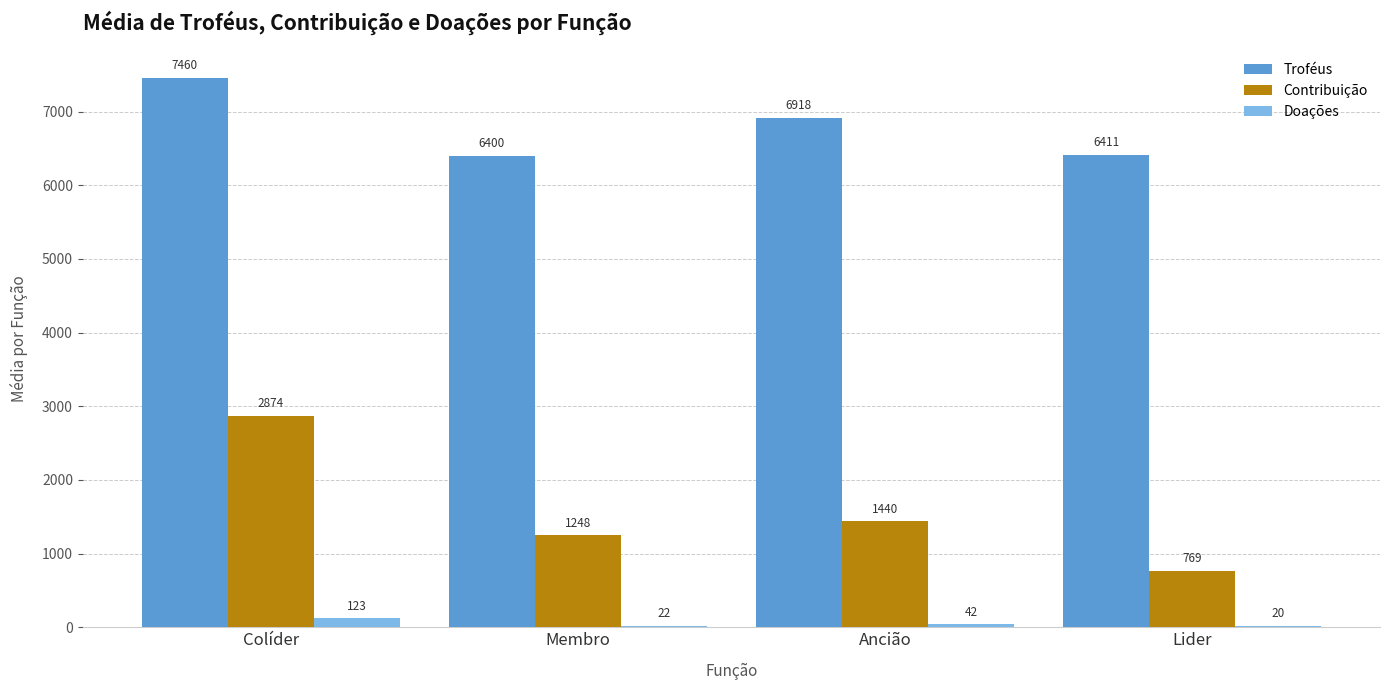

Which series has the largest total across all categories?

Troféus